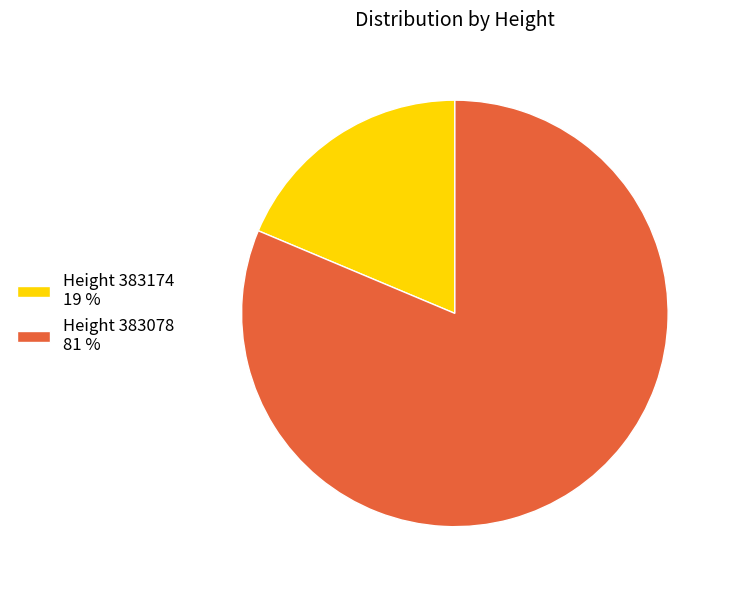

How many segments does this pie chart have?

2